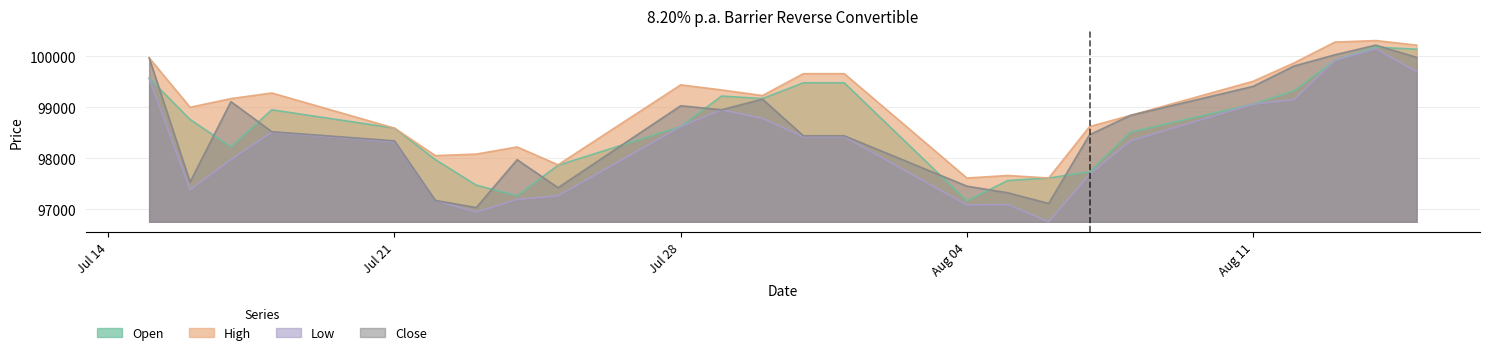

What is the value of the Close point at the 17th from the left?

97110